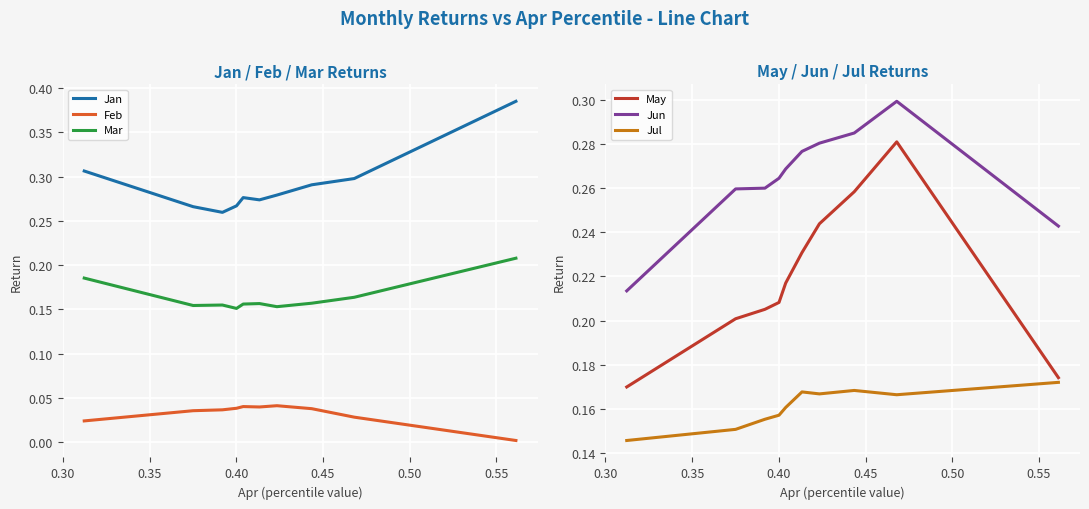

True or false: Jun and Jul cross at least once.

False